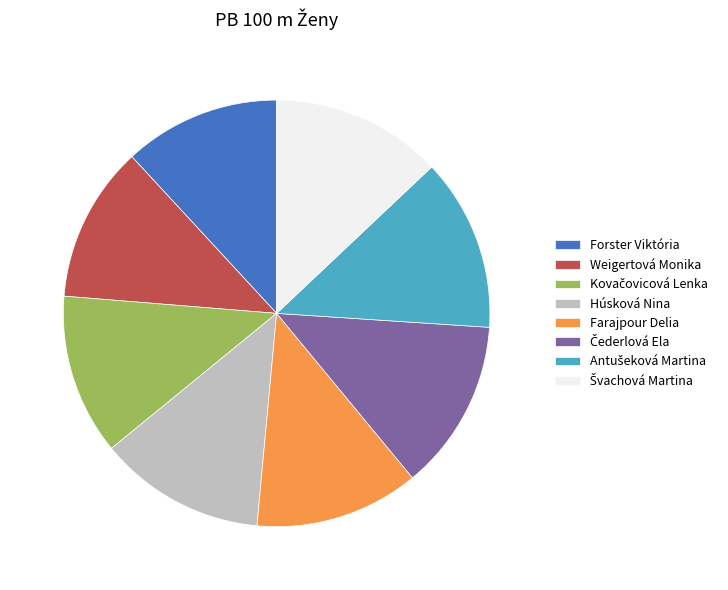

How many slices are in this pie chart?

8